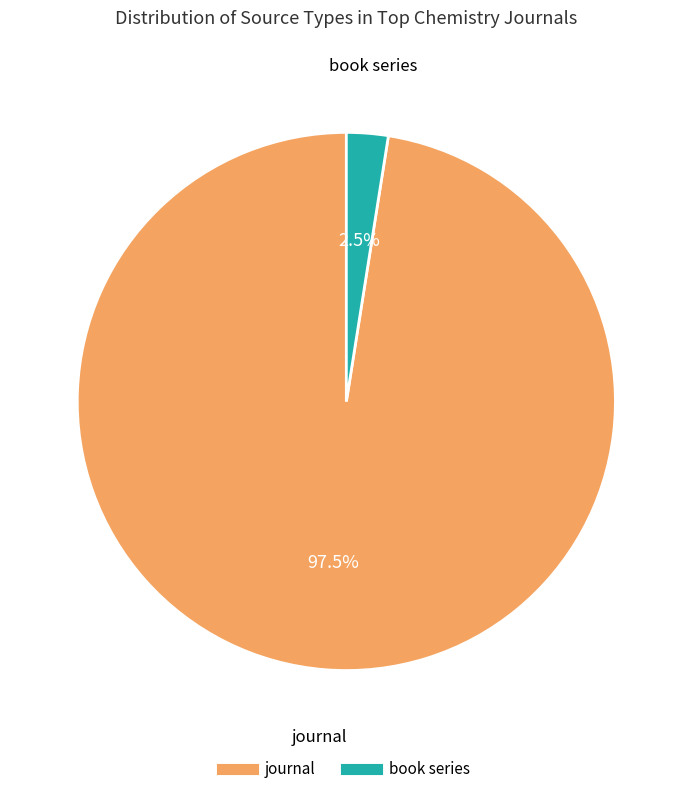

Between journal and book series, which is larger?

journal